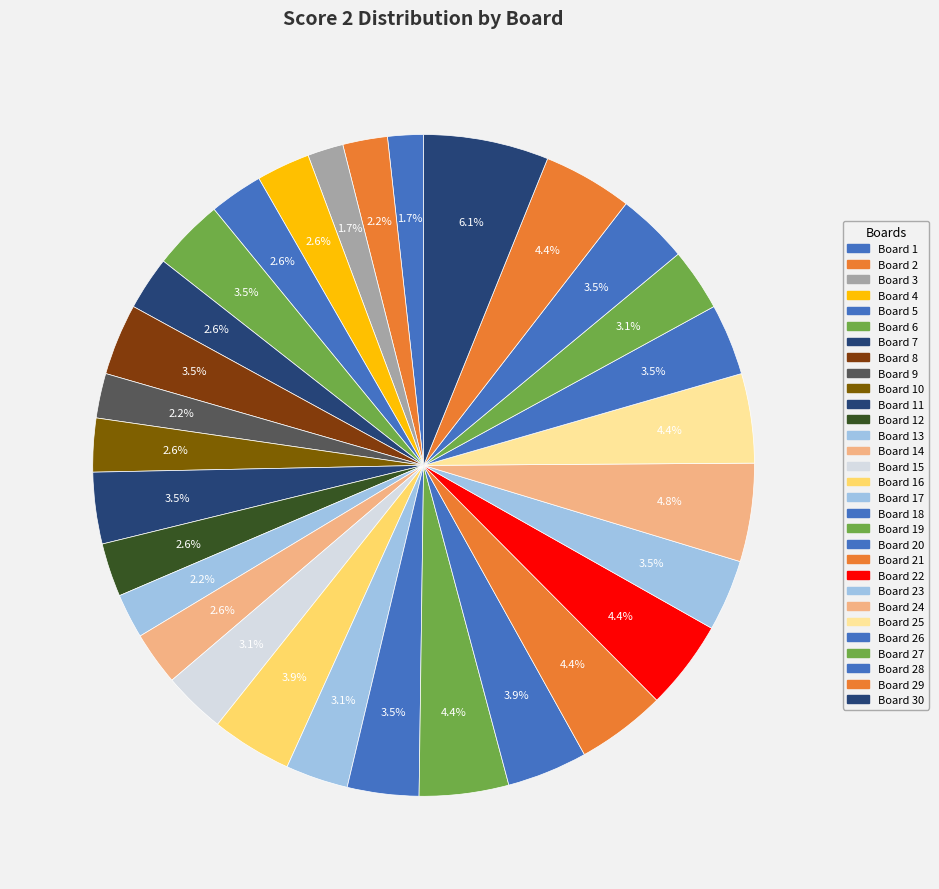

How many slices are in this pie chart?

30